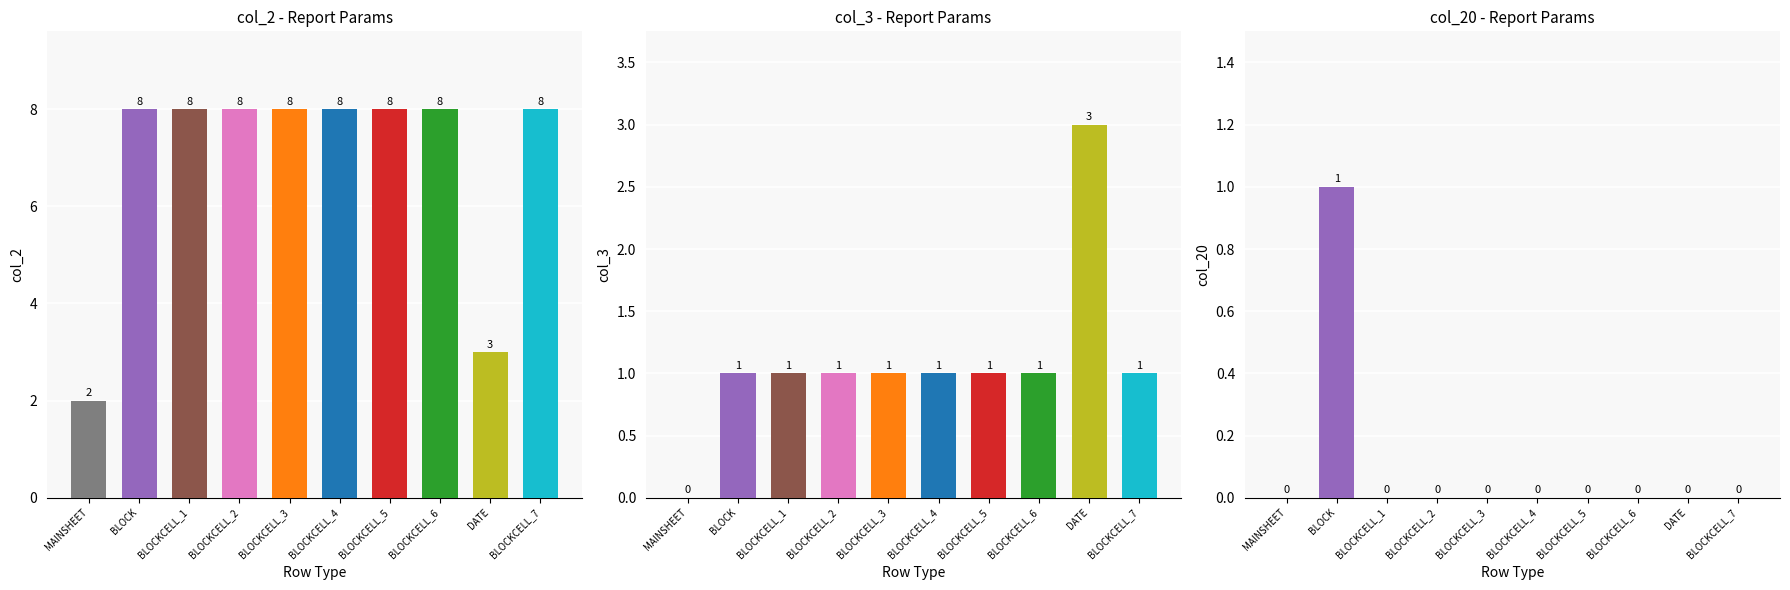

Count the col_2 values in the range 8 to 9.

8